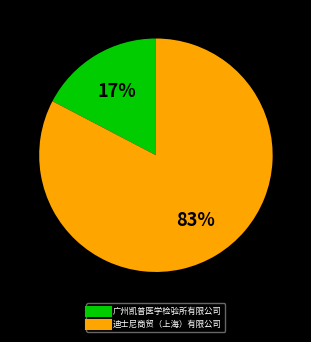

How many segments does this pie chart have?

2